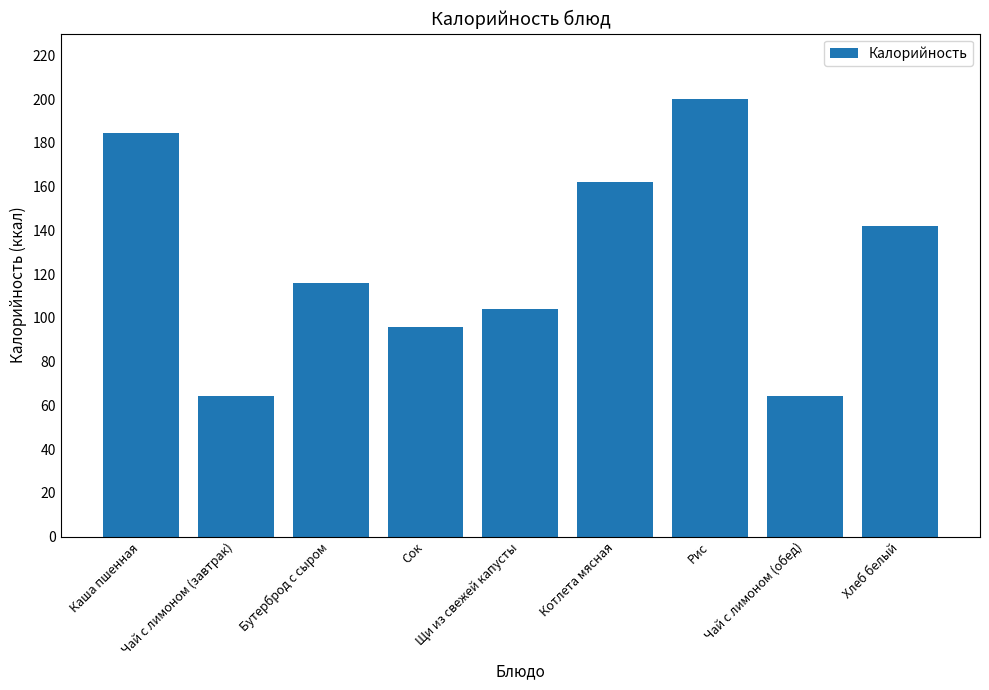

Between Щи из свежей капусты and Чай с лимоном (обед), which is larger?

Щи из свежей капусты